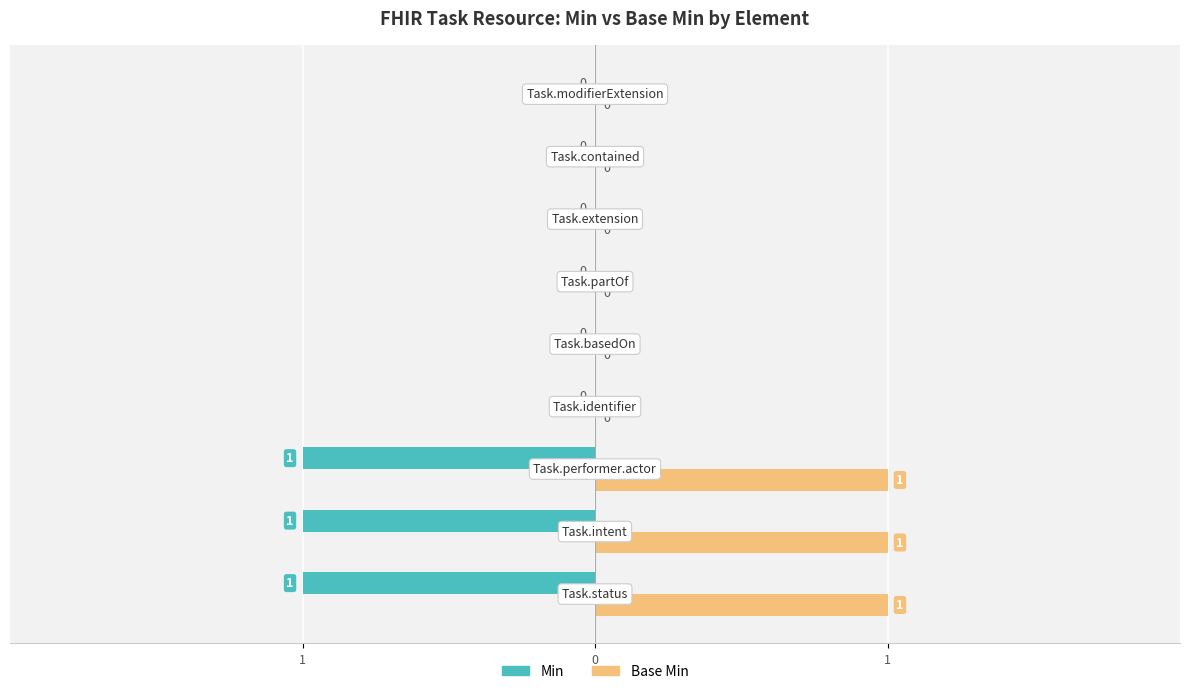

List the series in order of their overall mean, highest first.

Base Min, Min